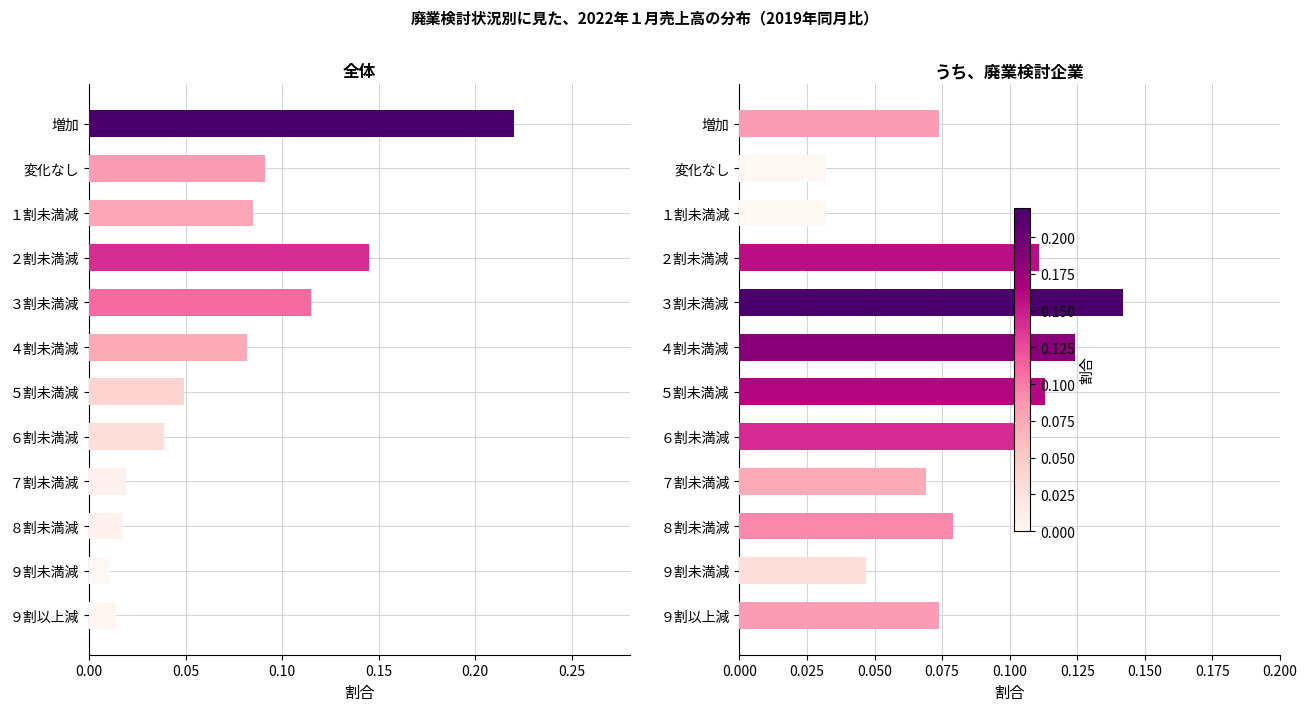

What is the total value across all series at ９割未満減?

0.1